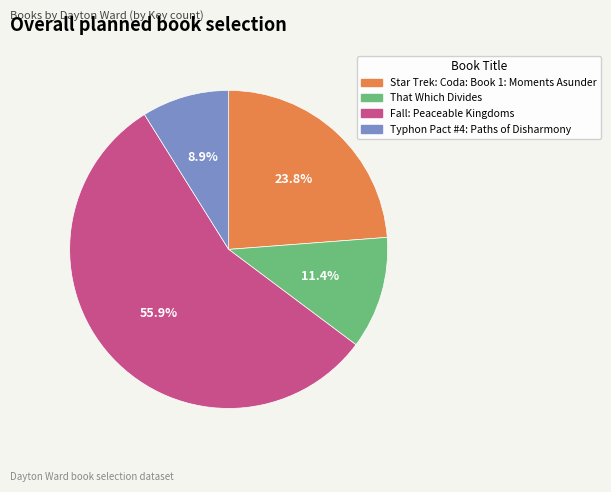

Does That Which Divides account for over 50% of the chart?

No